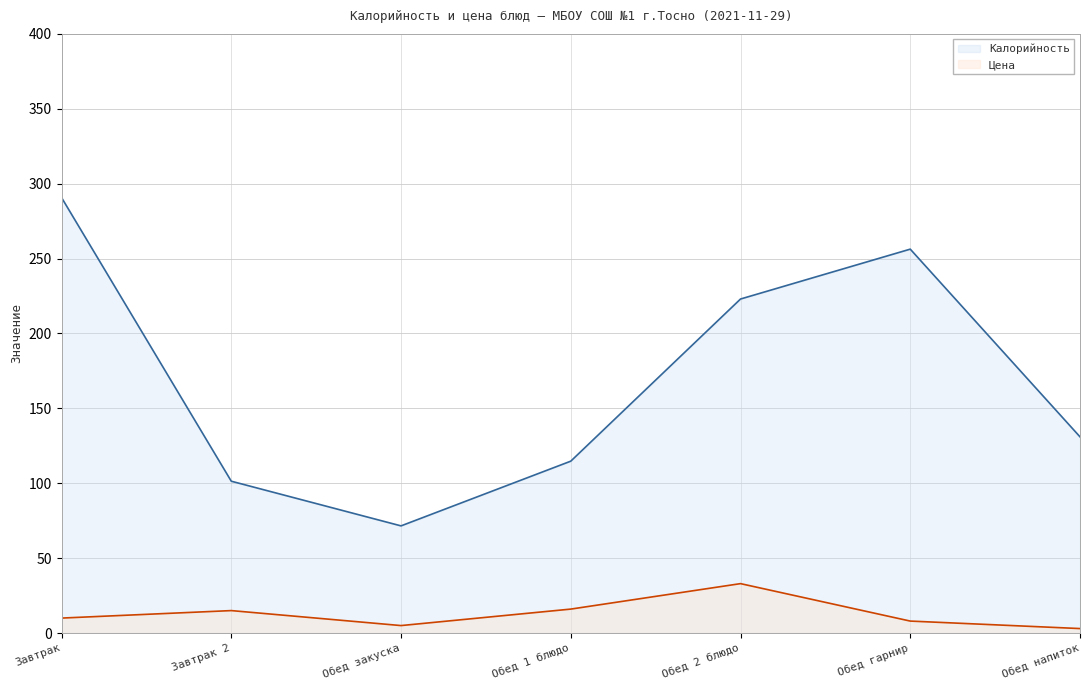

How many categories are shown in the chart?

7